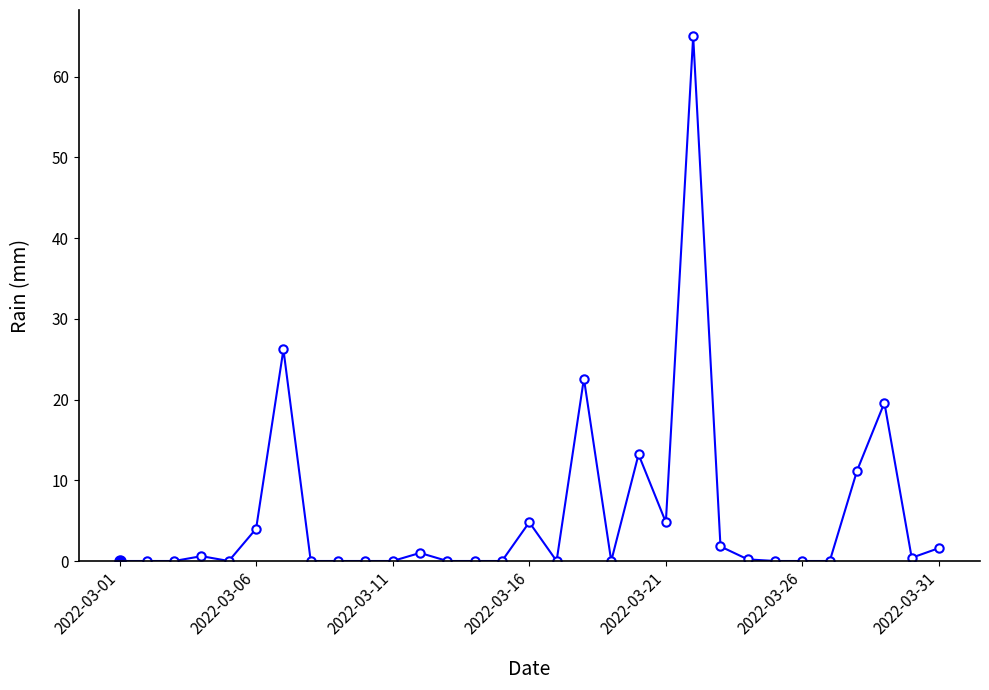

What is the sum of all values?

177.0